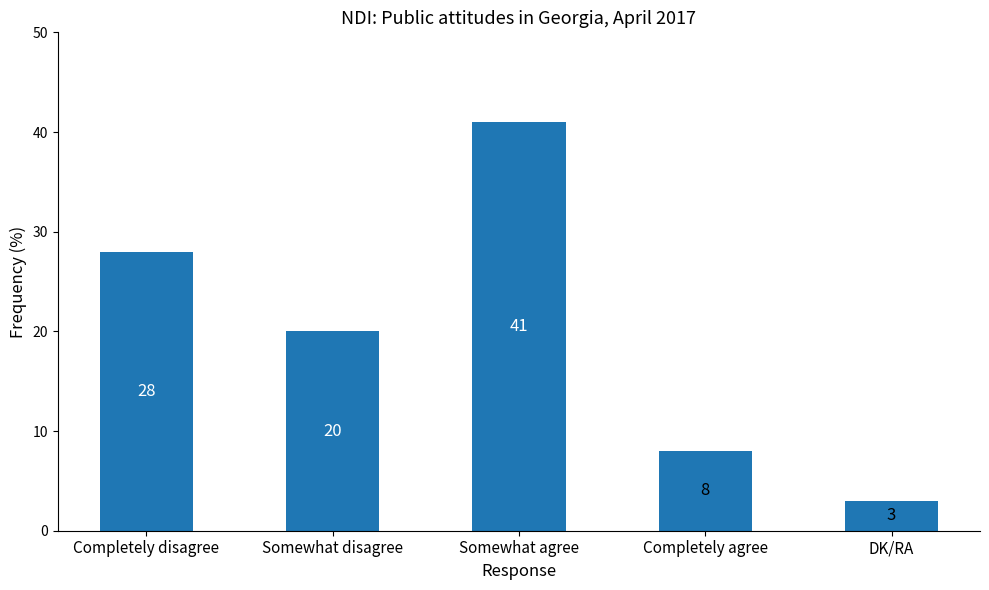

What is the average value?

20